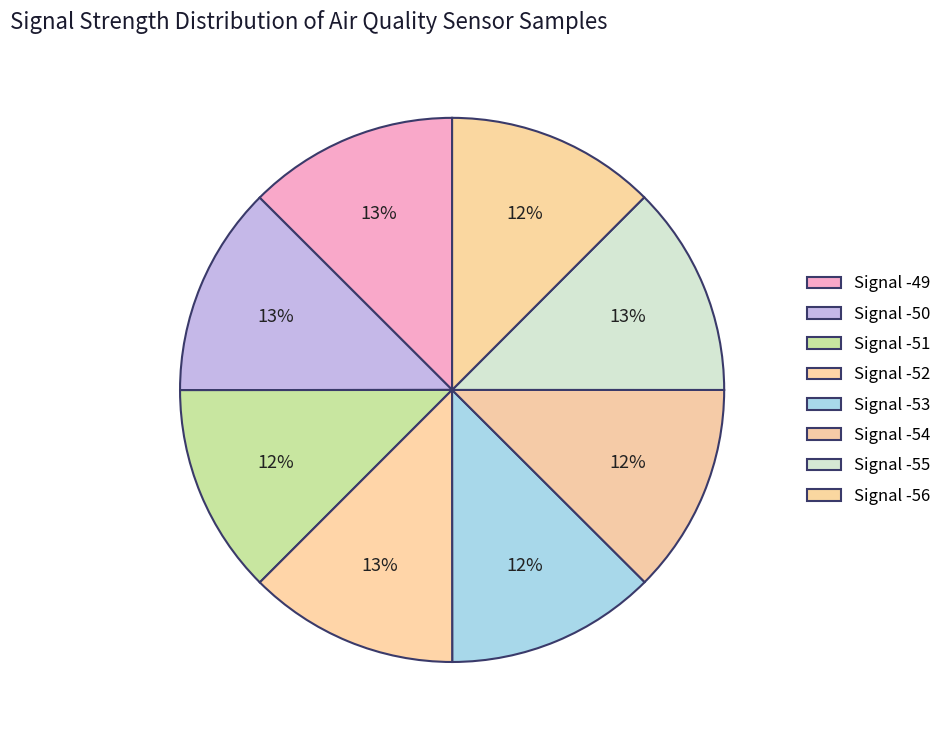

Is it true that Signal -52 is 13% of the pie?

True